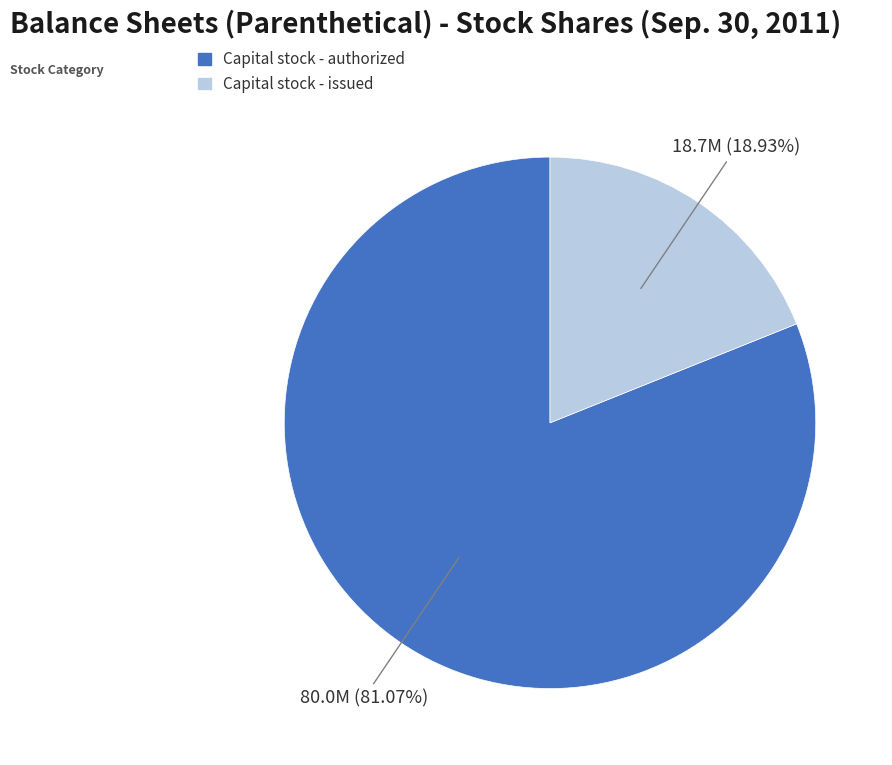

Which category accounts for the majority?

Capital stock - authorized